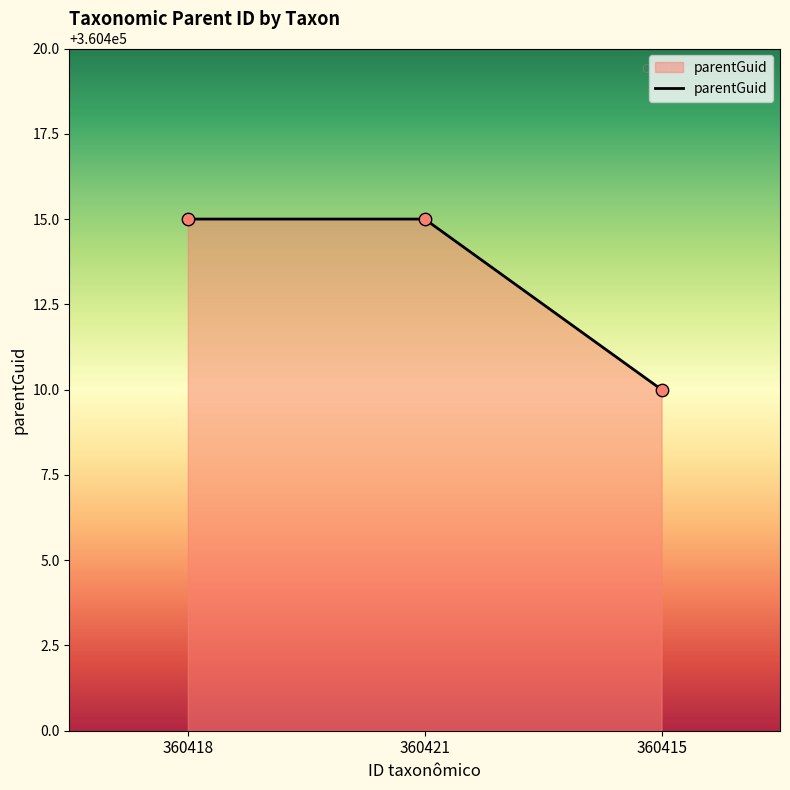

Approximately how many times larger is the value at 360421 compared to 360415?

1.0